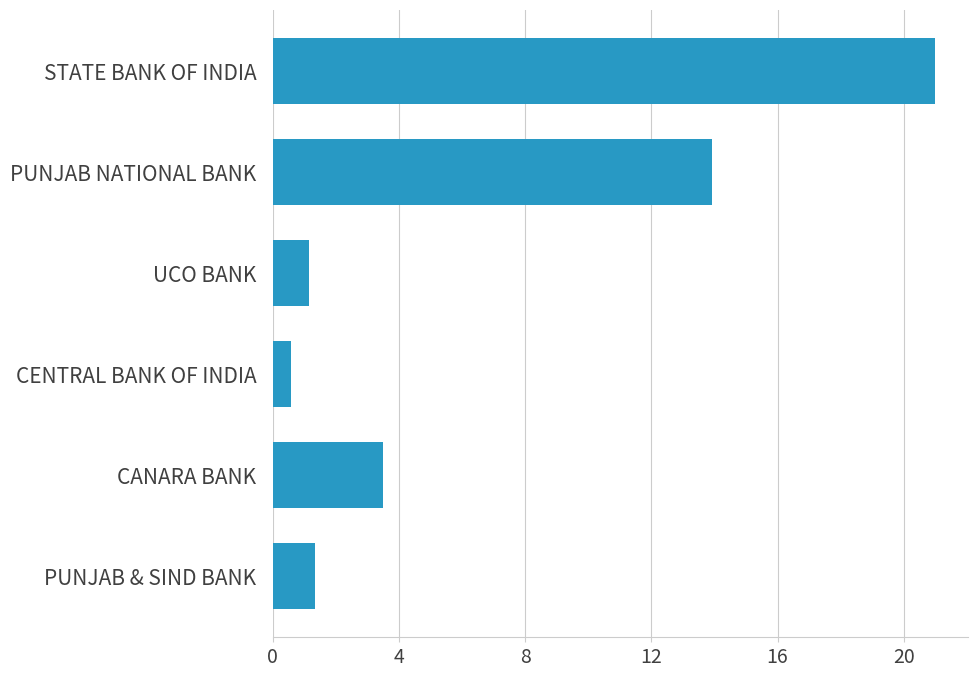

Rank the categories by value from lowest to highest.

CENTRAL BANK OF INDIA, UCO BANK, PUNJAB & SIND BANK, CANARA BANK, PUNJAB NATIONAL BANK, STATE BANK OF INDIA